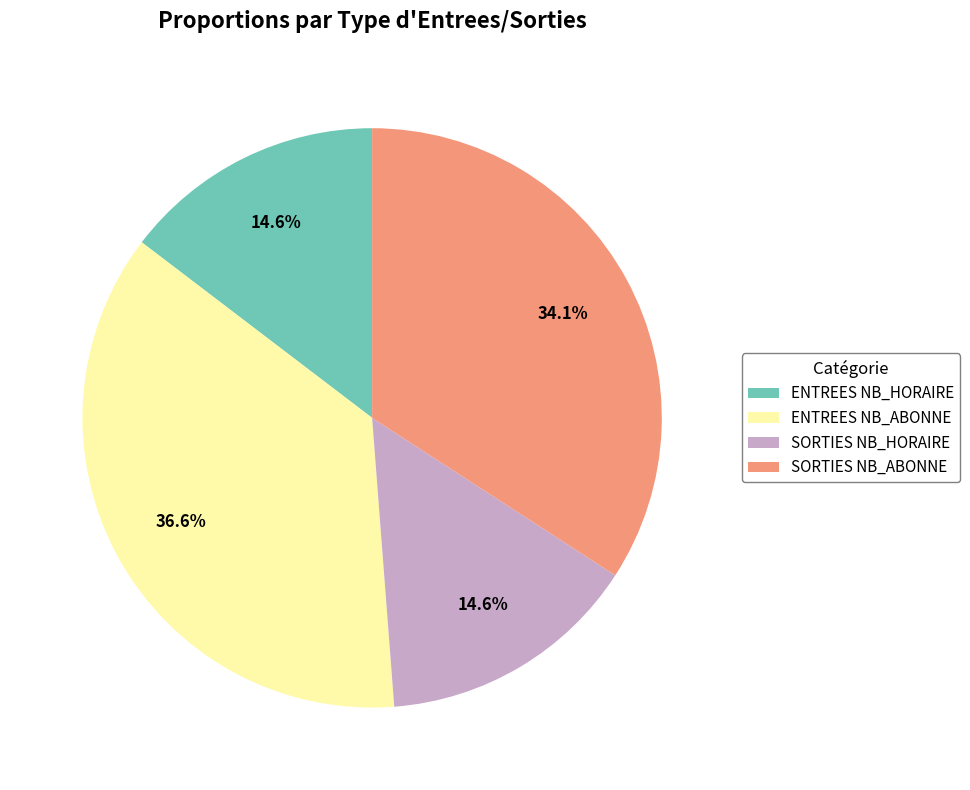

Combined, do ENTREES NB_ABONNE and ENTREES NB_HORAIRE account for over 50%?

Yes